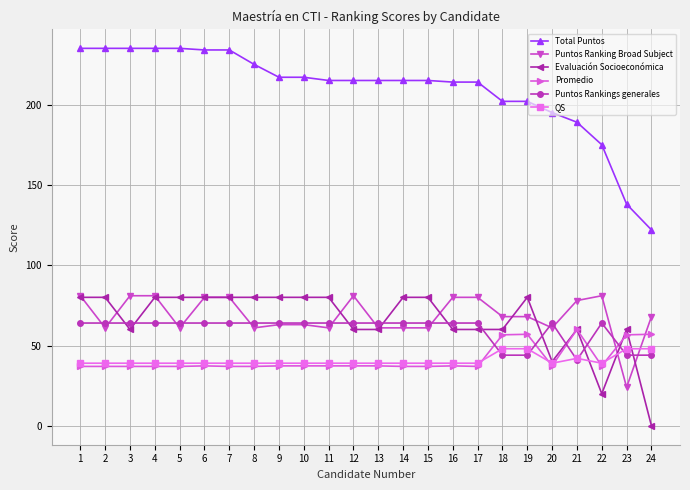

Where is Evaluación Socioeconómica nearest to the value 40?

20